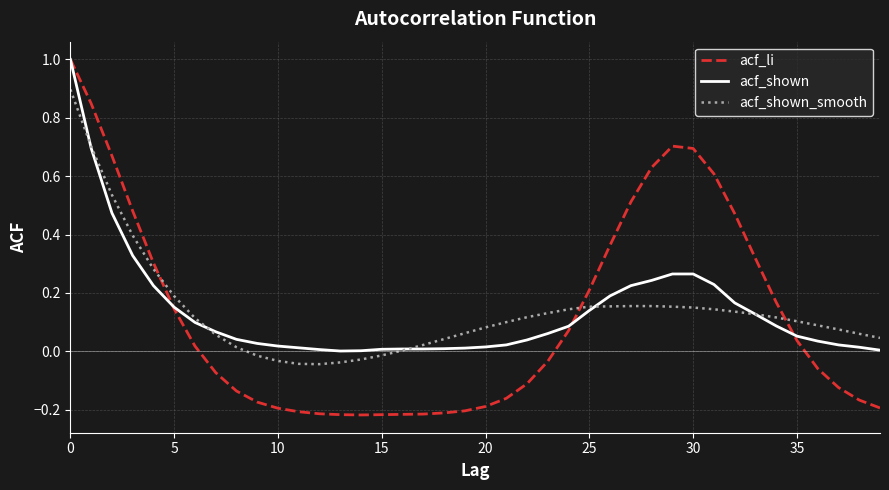

What are all the series names shown in the legend?

acf_li, acf_shown, acf_shown_smooth